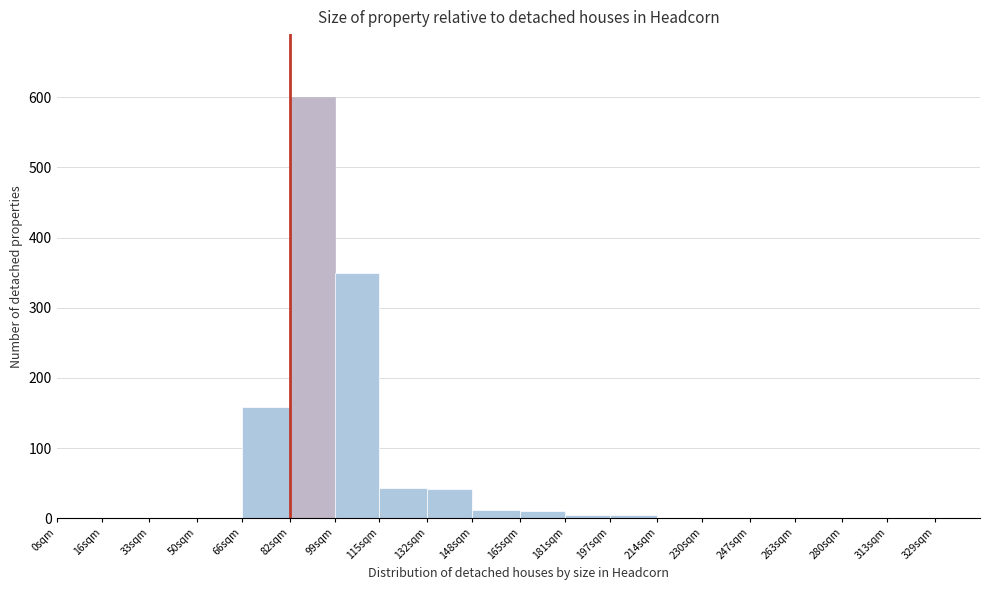

Which has a higher value, 66sqm or 247sqm?

66sqm